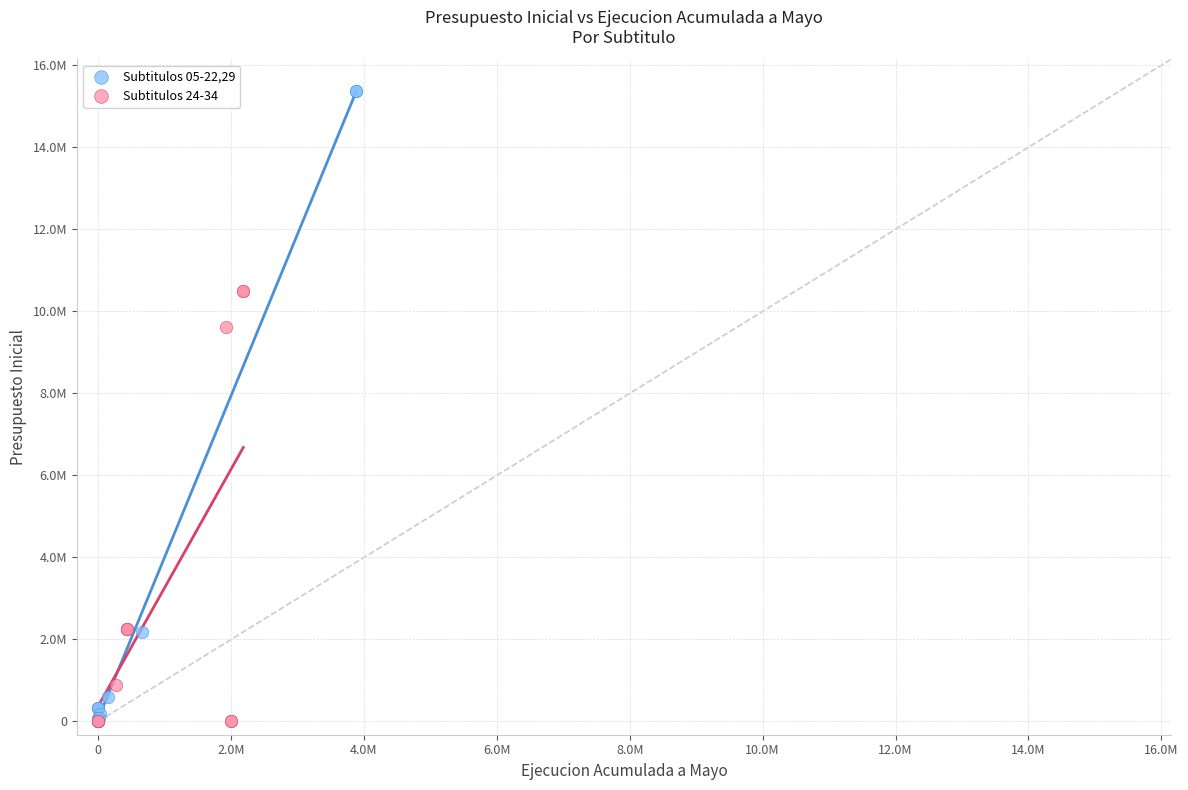

Which series has the largest Y range (max minus min)?

Subtitulos 05-22,29